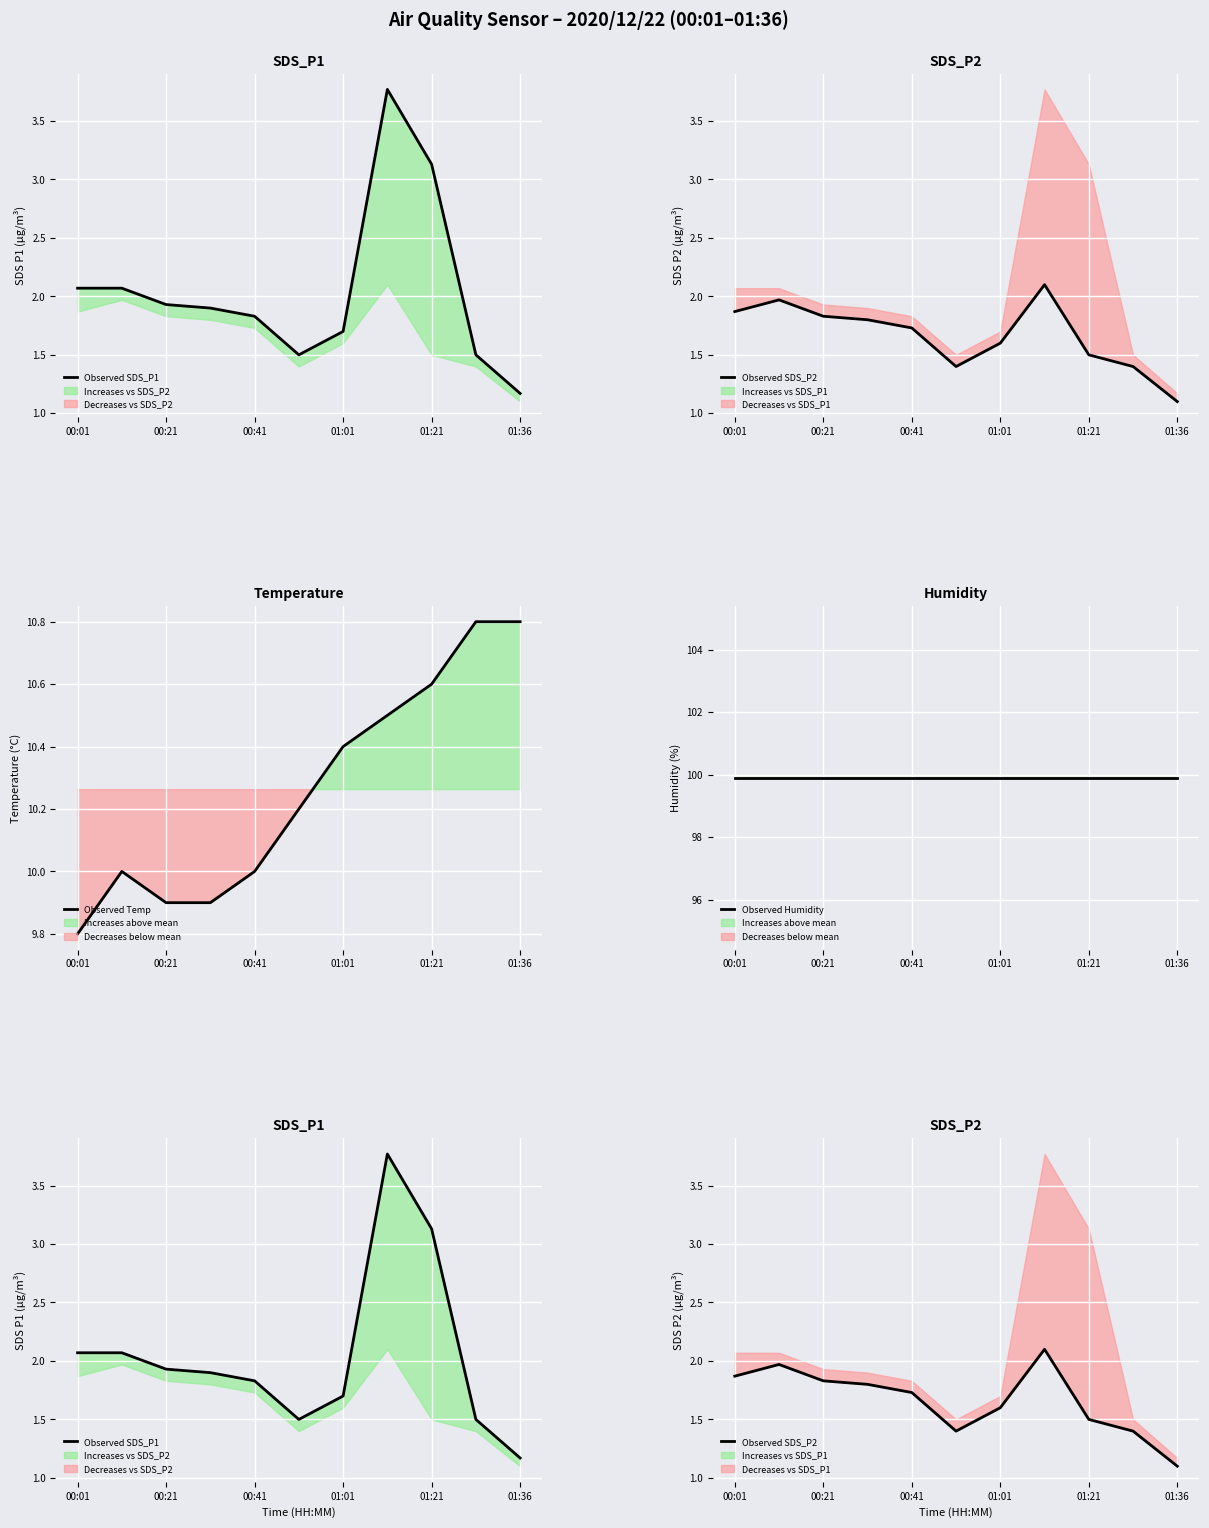

Is it true that Observed Temp equals 14.4 at 00:41?

False